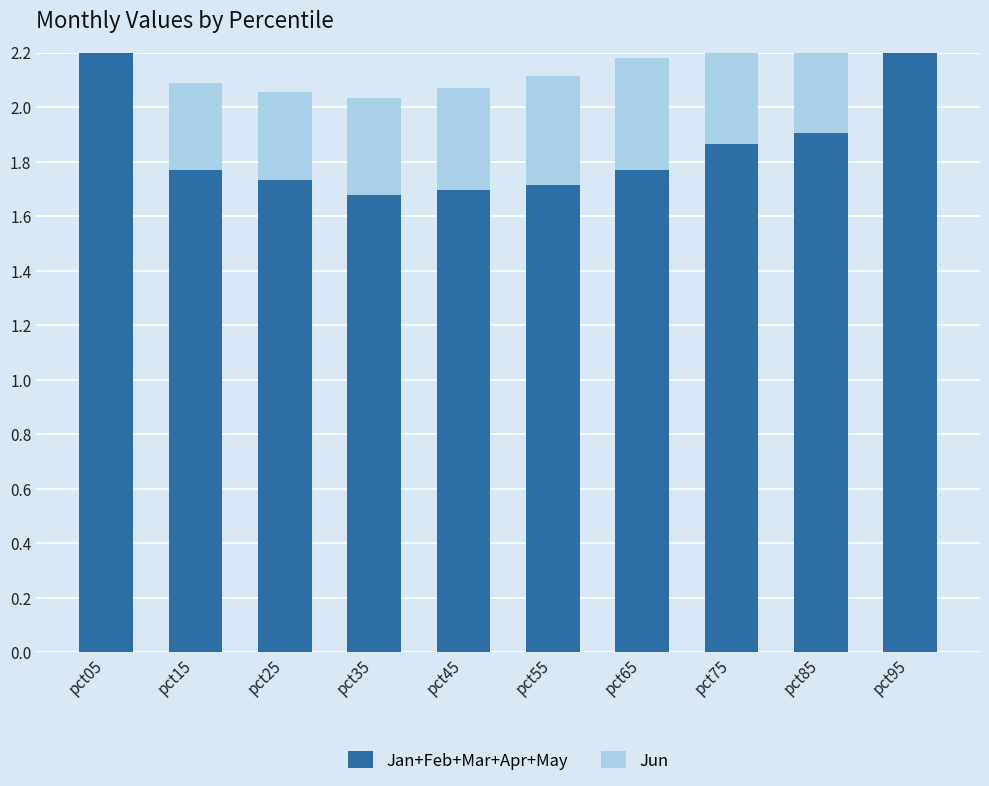

How many bars are there in total?

20